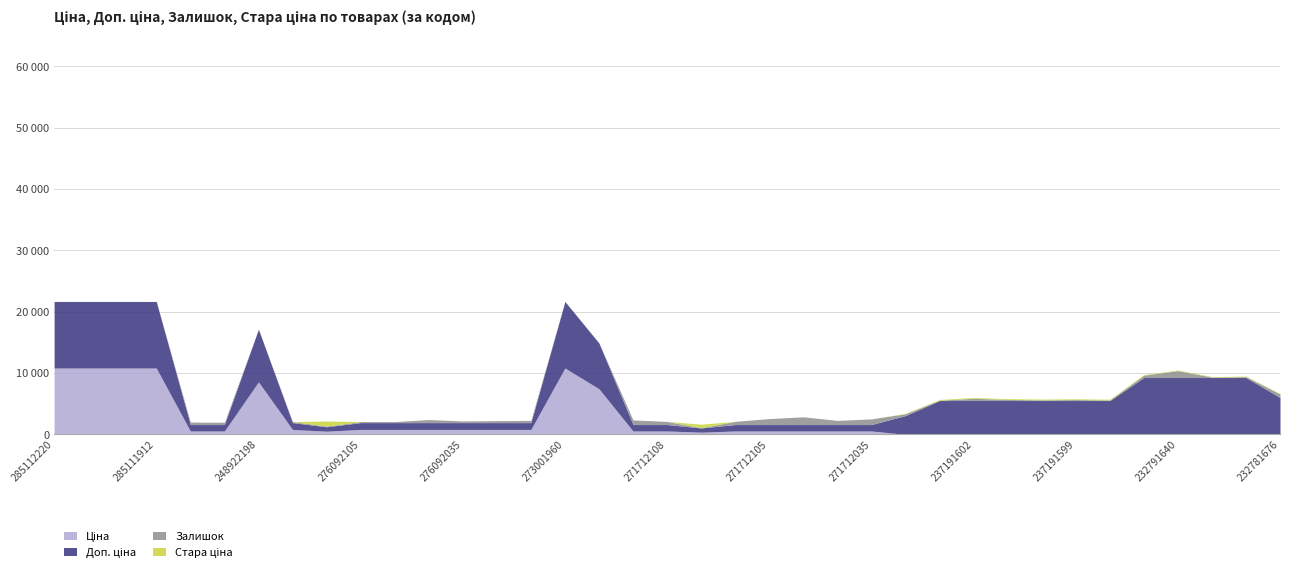

Does the chart have visible grid lines?

Yes